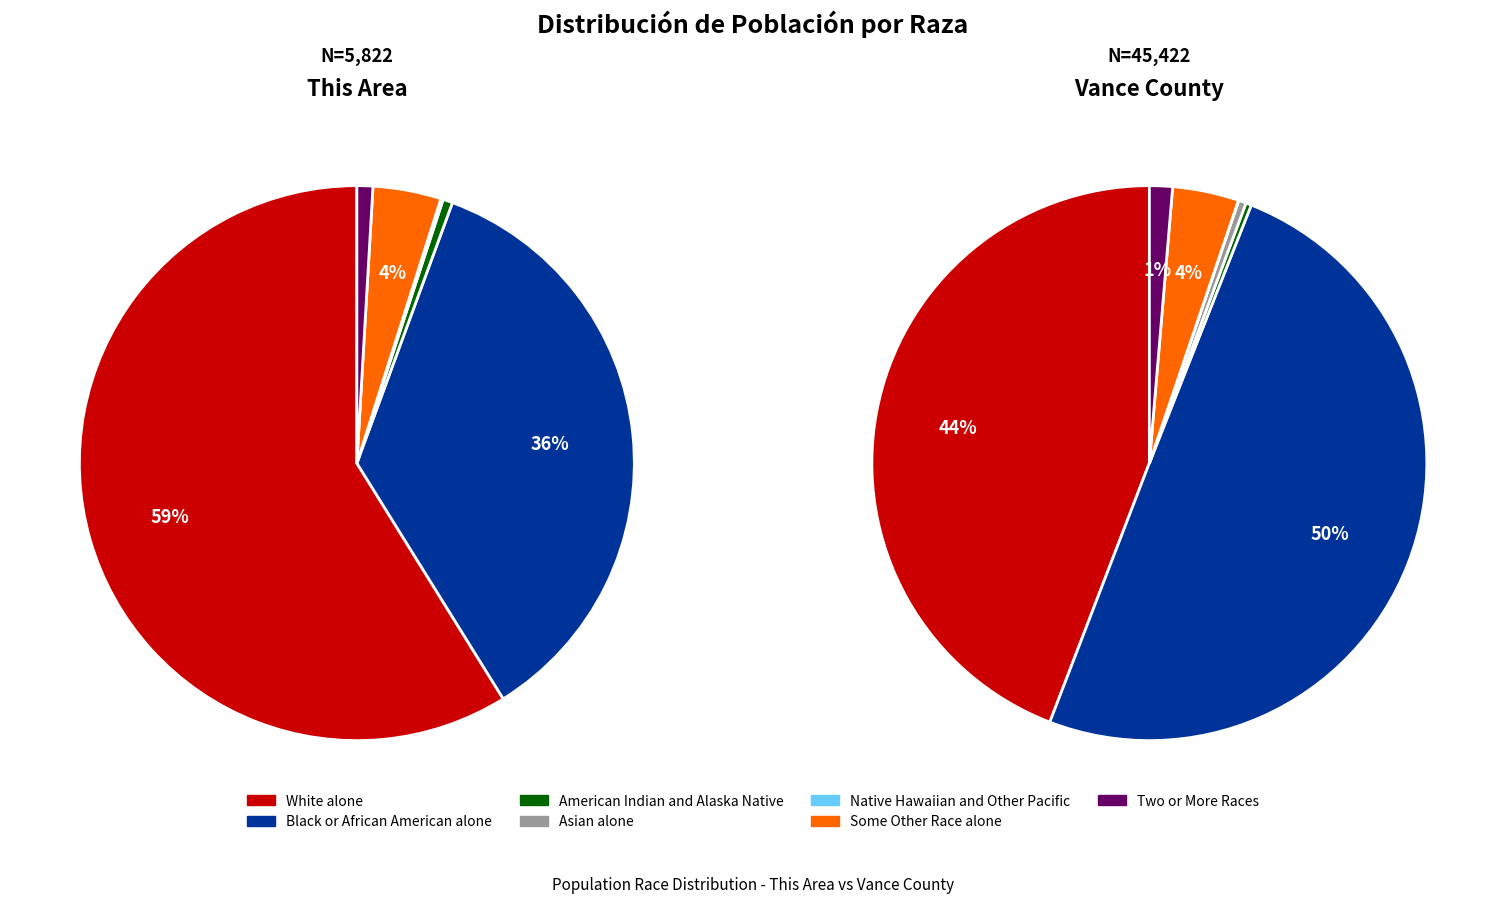

To the nearest percent, what percentage of the pie is Some Other Race alone?

4%